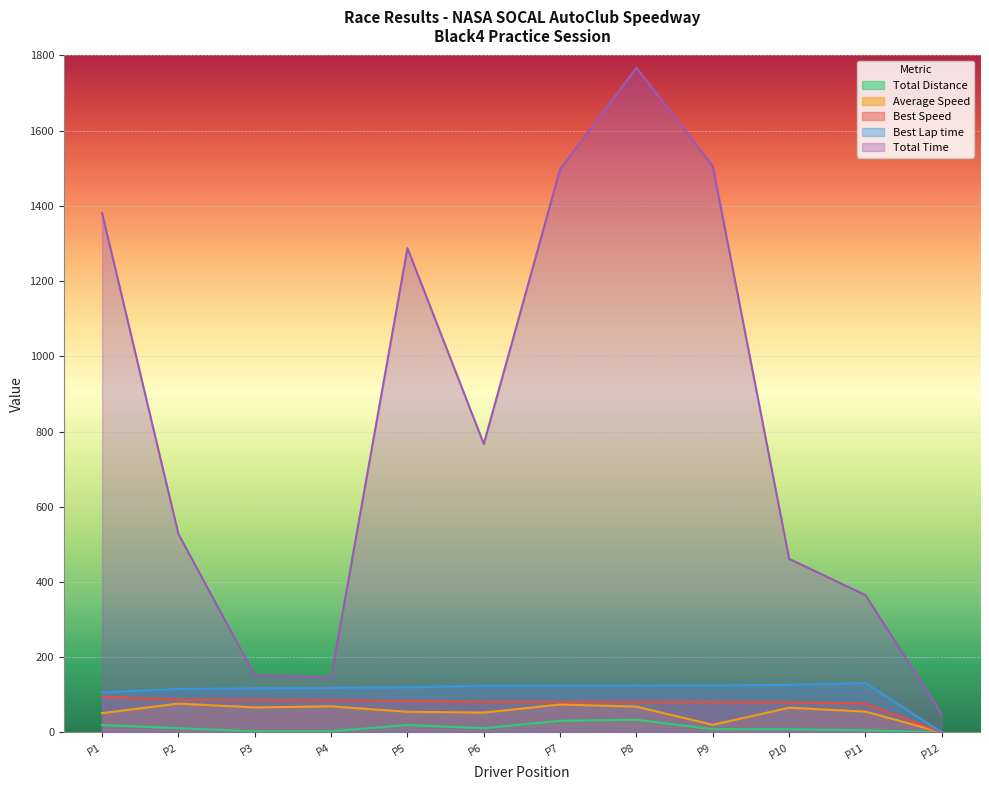

At which label is Total Time closest to 907?

P6